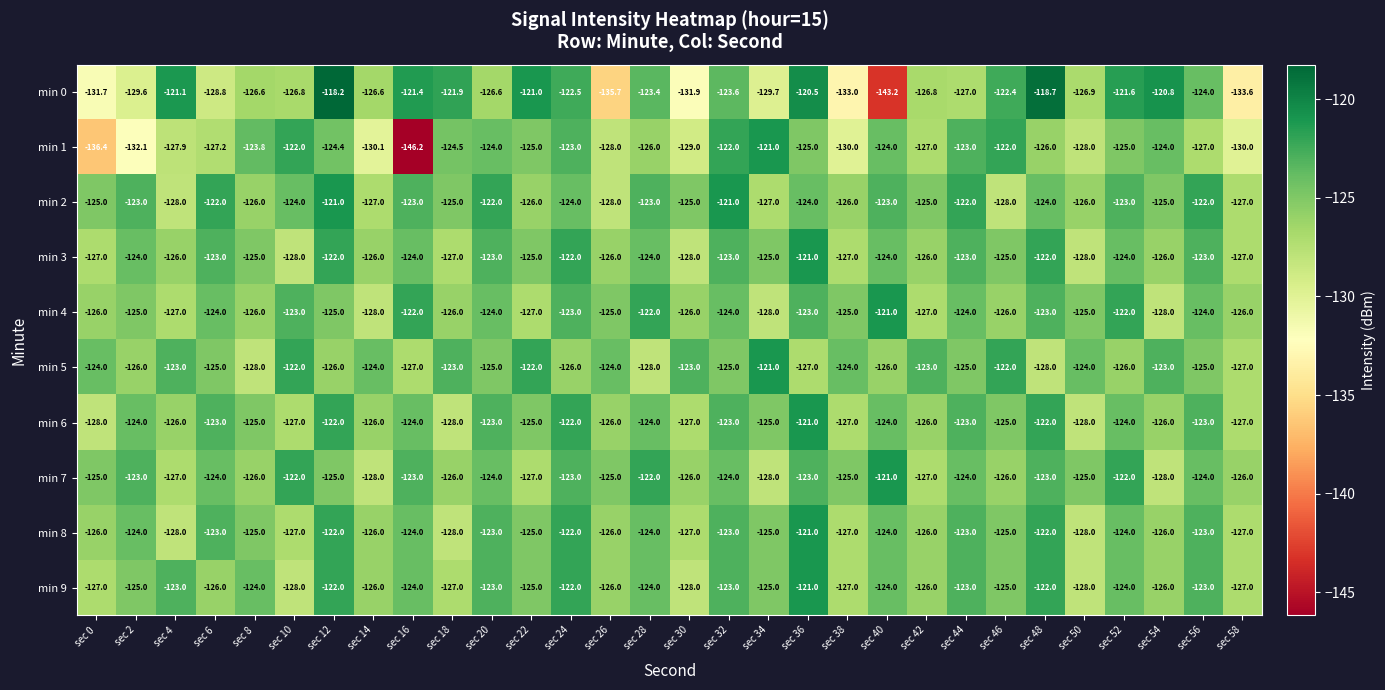

What value does the min 1 series have at sec 4?

-127.9